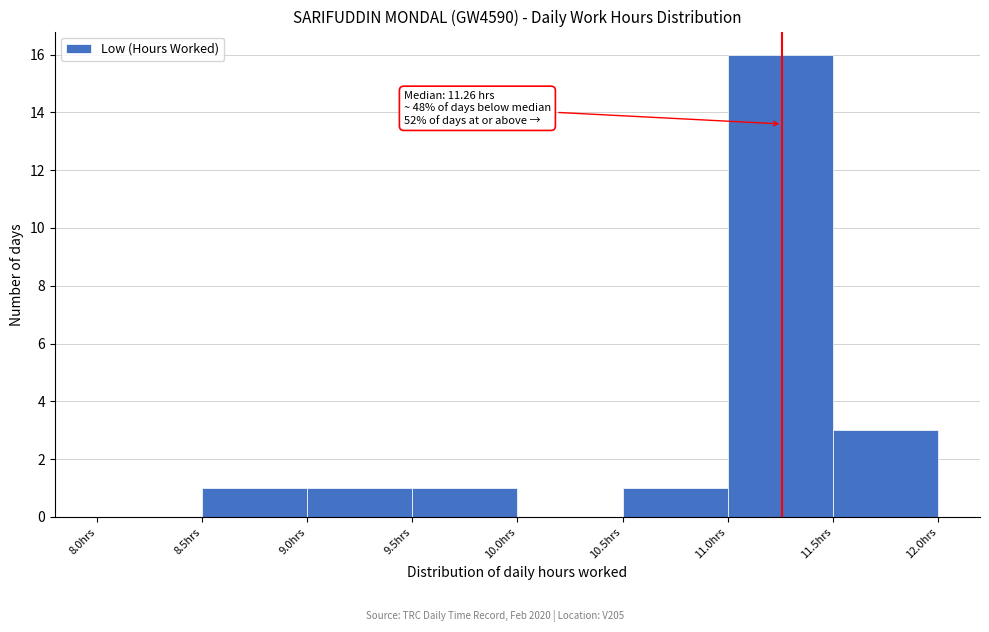

Which range on the x-axis has the tallest bar?

11.0 to 11.5